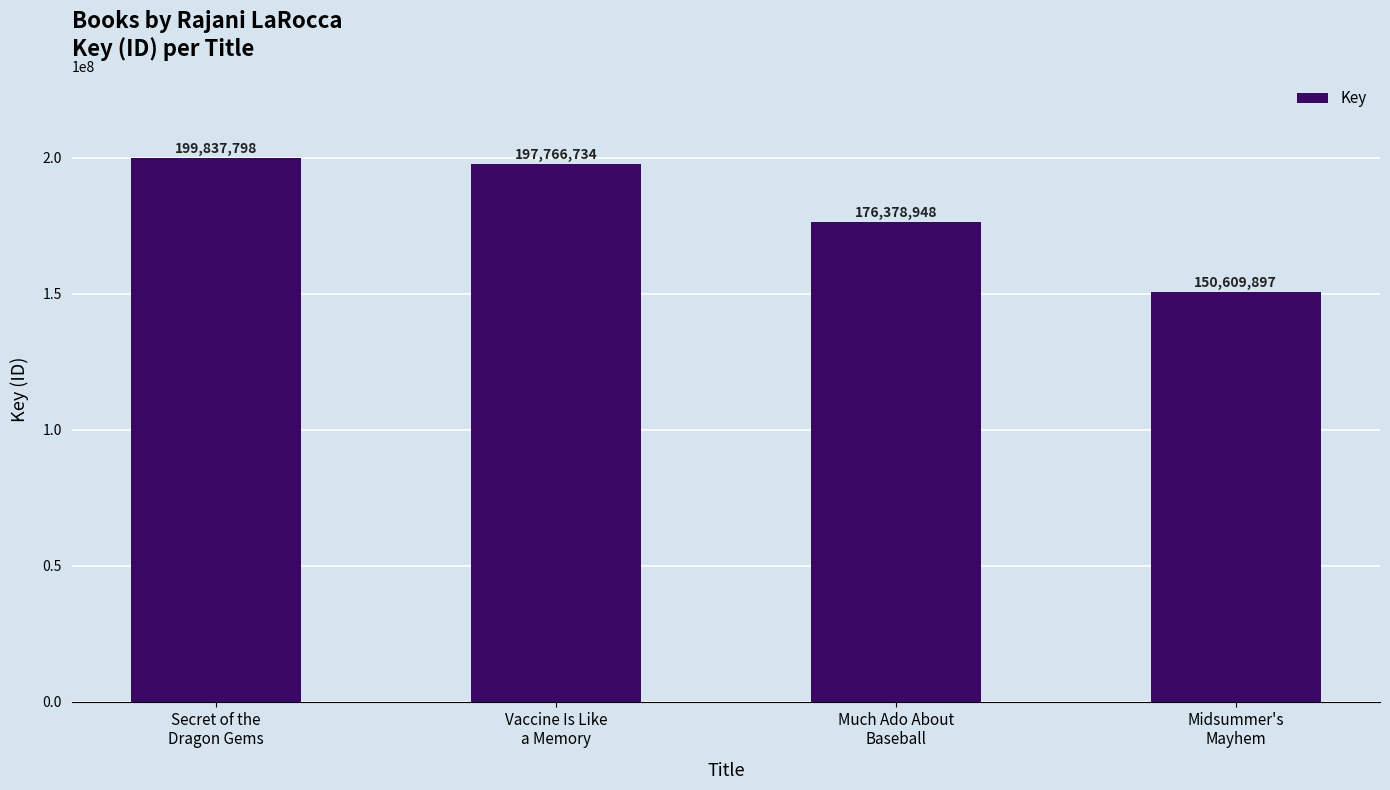

What is the maximum value shown in the chart?

199837798